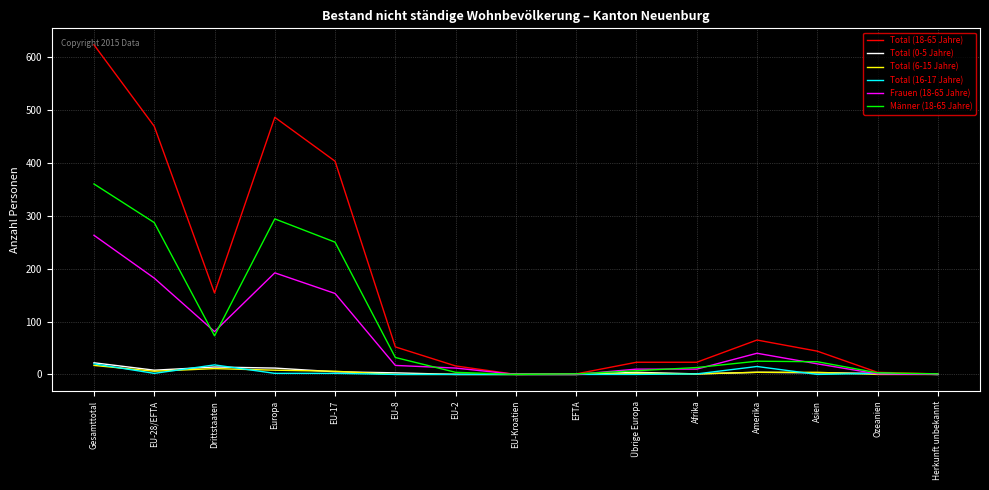

What is the maximum value shown in the chart?

623